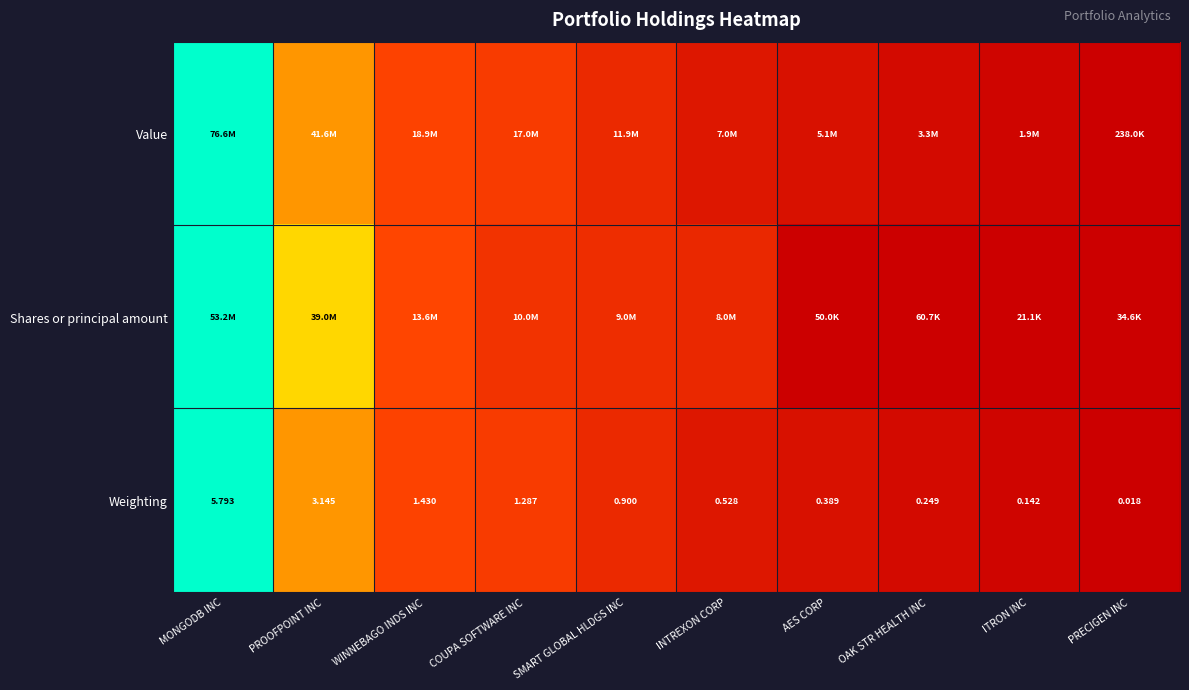

At which category does the chart reach its peak across all series?

MONGODB INC